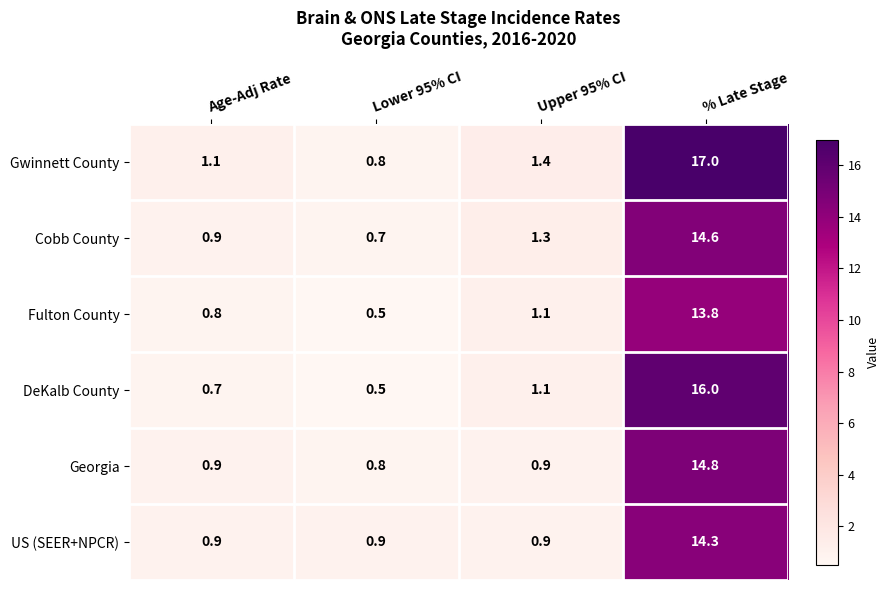

The value of Cobb County at % Late Stage is 3.7. True or false?

False